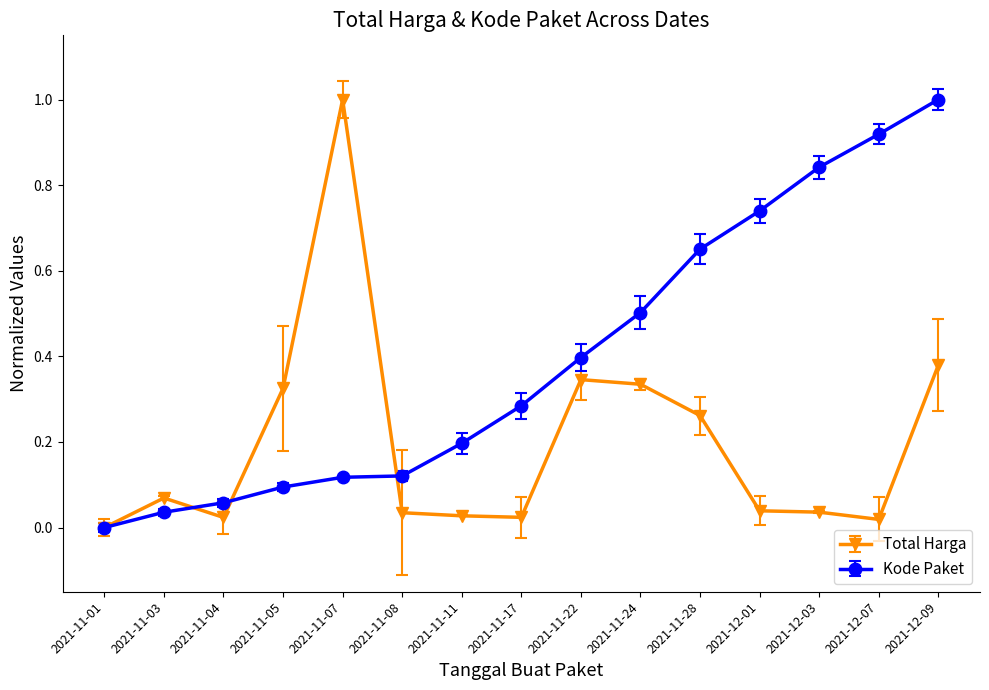

The Total Harga series shows 1.0 at 2021-11-07. True or false?

True